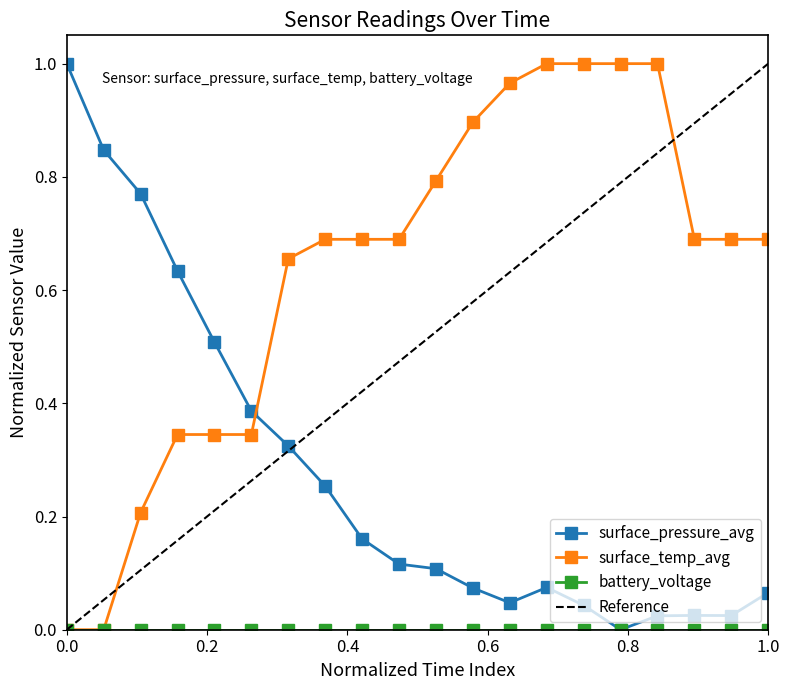

The value of surface_pressure_avg at 01:29 is 0.2. True or false?

True